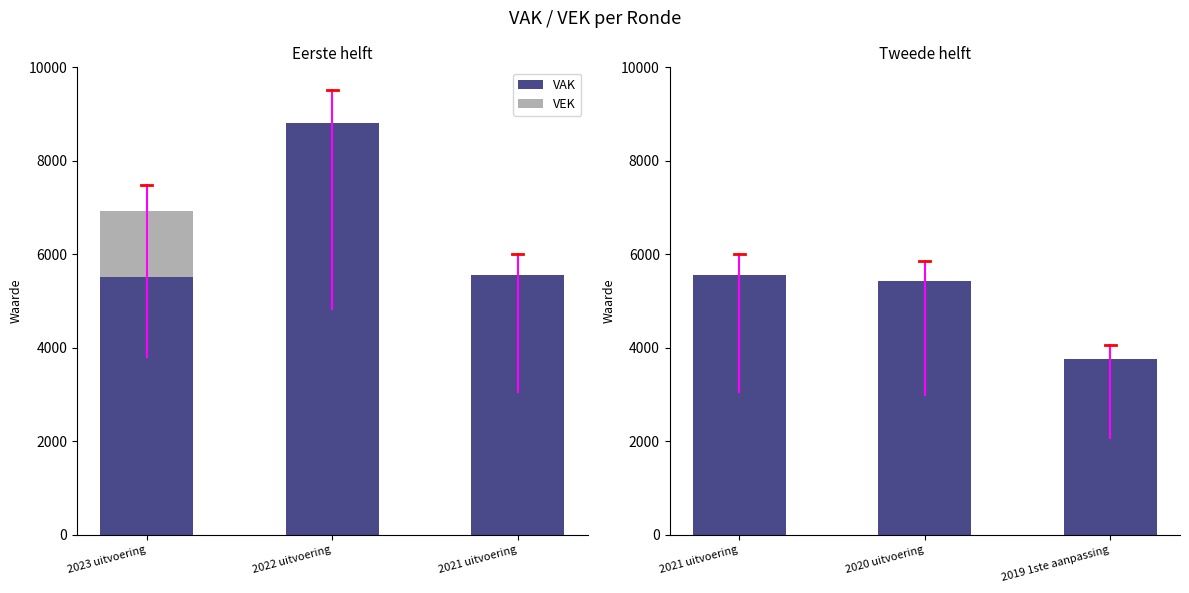

How many bars are there in each group?

2